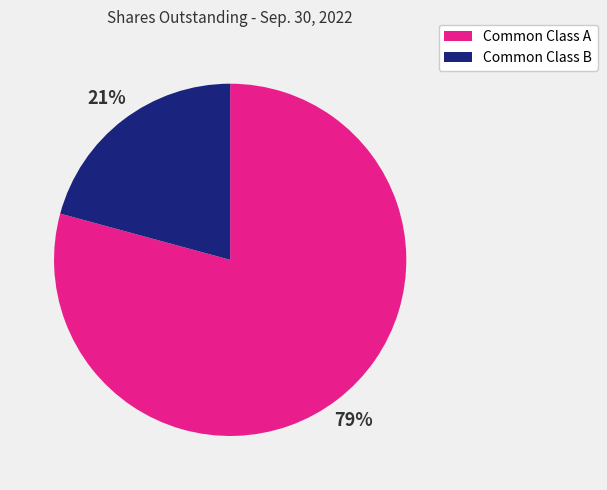

Is it true that Common Class B is 30% of the pie?

False